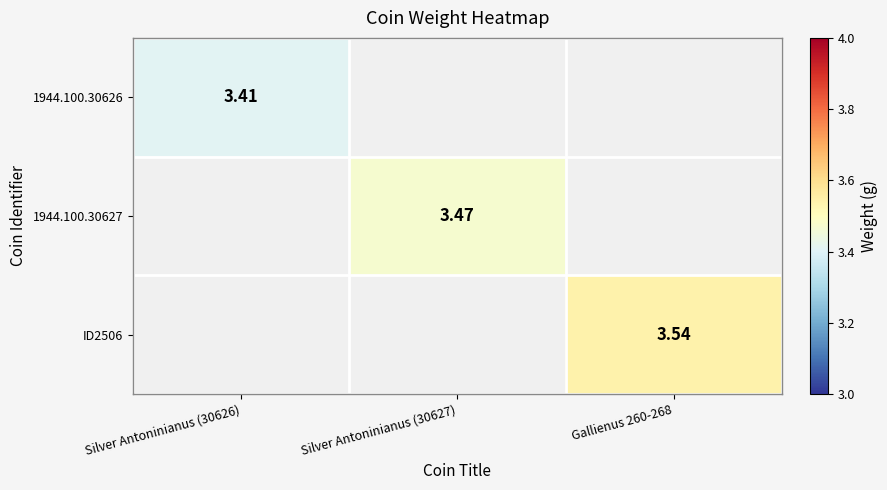

List the series in order of their overall mean, lowest first.

1944.100.30626, 1944.100.30627, ID2506